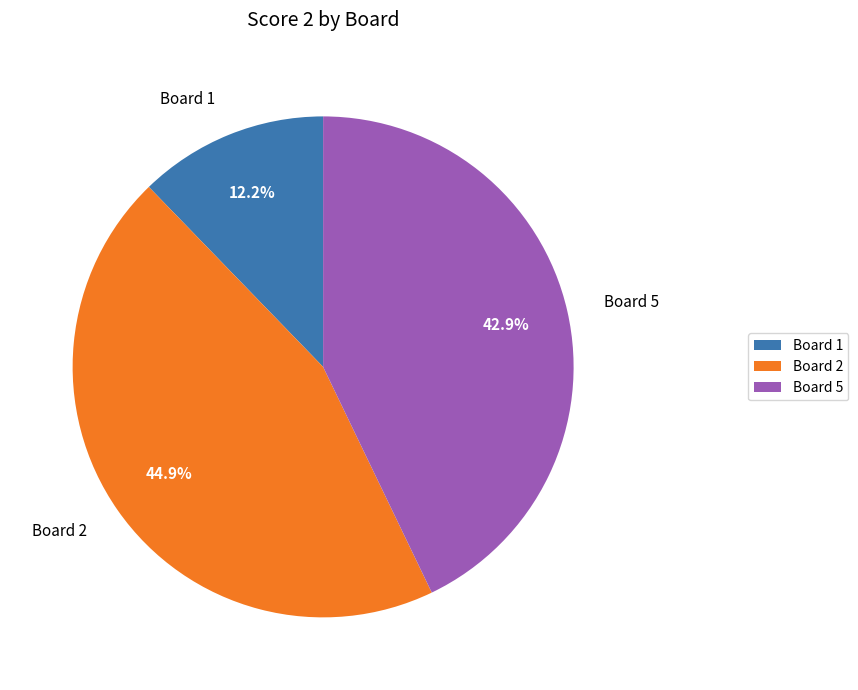

Does Board 1 represent more than half of the total?

No